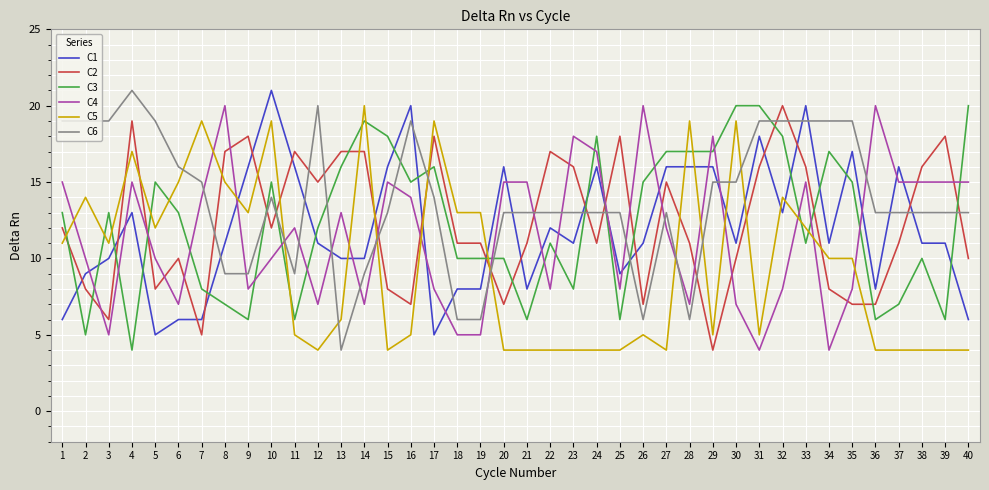

What is the difference between the second highest and second lowest values in the C3 series?

15